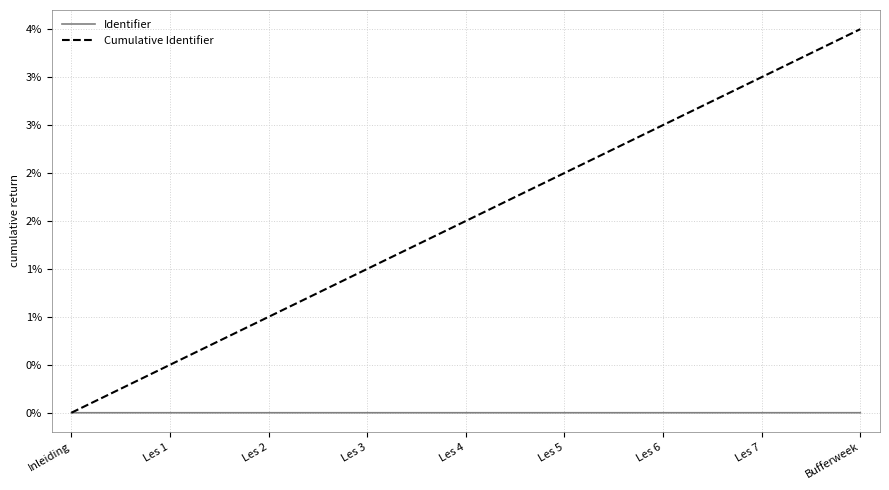

Is the value of Identifier at Les 2 greater than the value of Cumulative Identifier at Les 6?

No